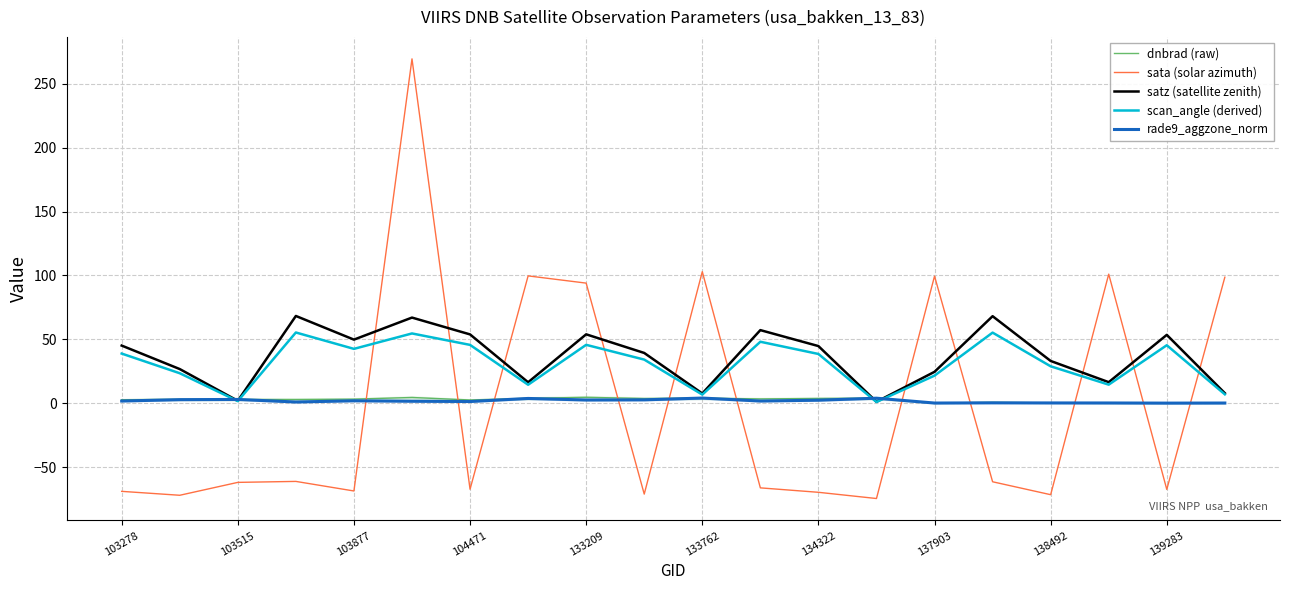

The sata (solar azimuth) series shows -118.7 at 103278. True or false?

False